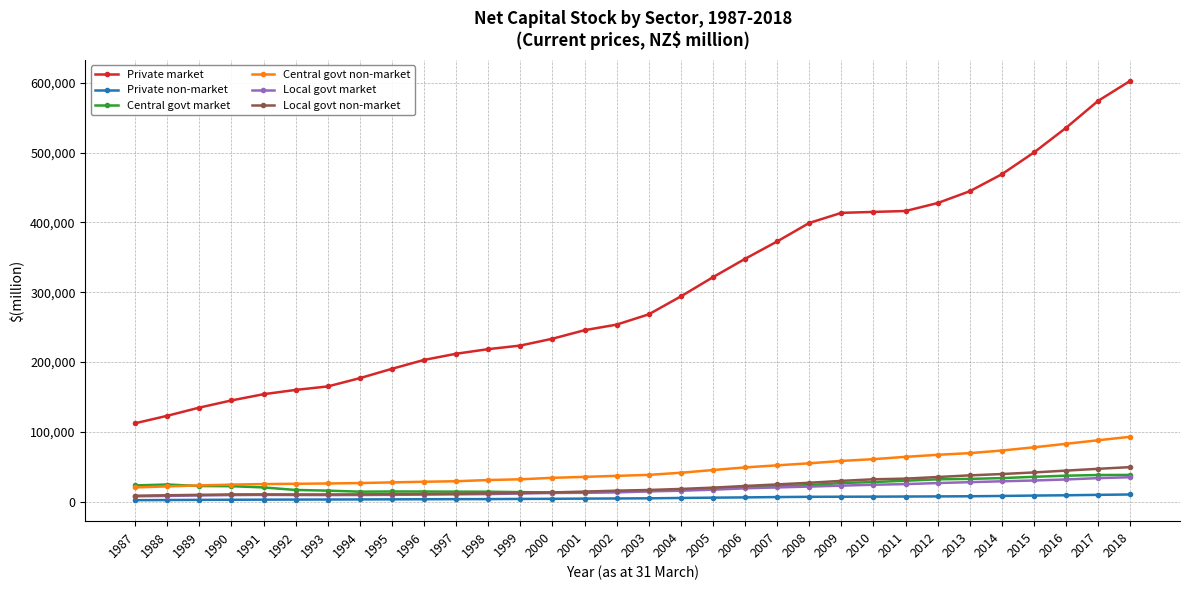

At which category is the sum across all series the highest?

2018